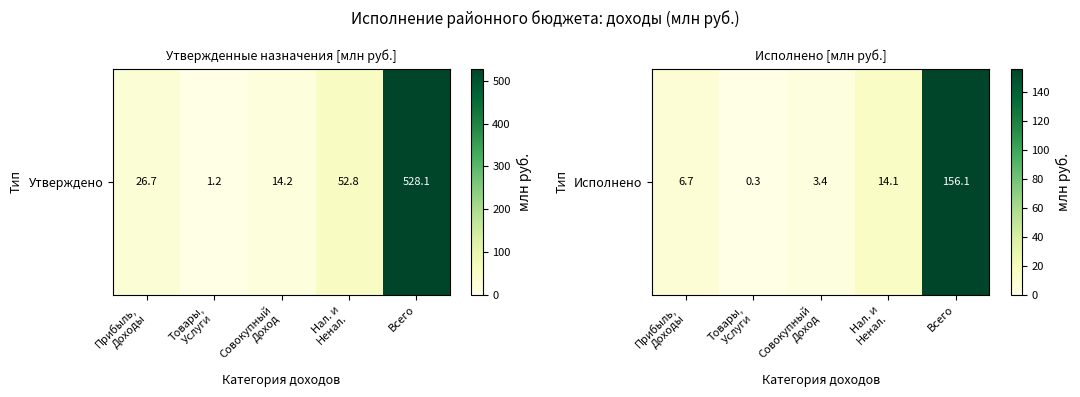

Between Товары,
Услуги and Нал. и
Ненал., which is larger?

Нал. и
Ненал.